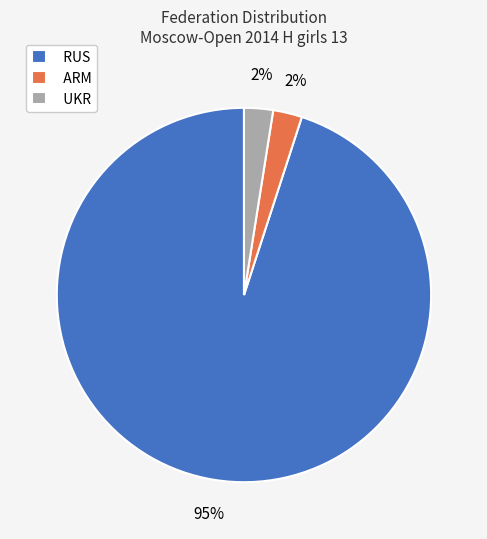

What is the largest slice in the pie chart?

RUS